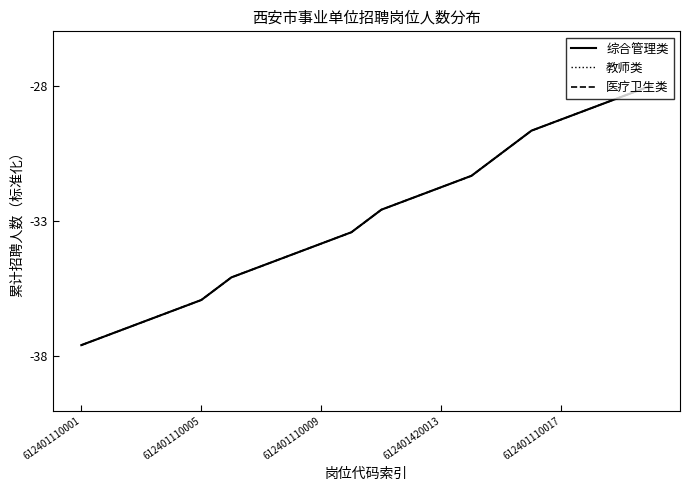

True or false: 医疗卫生类 and 教师类 cross at least once.

False